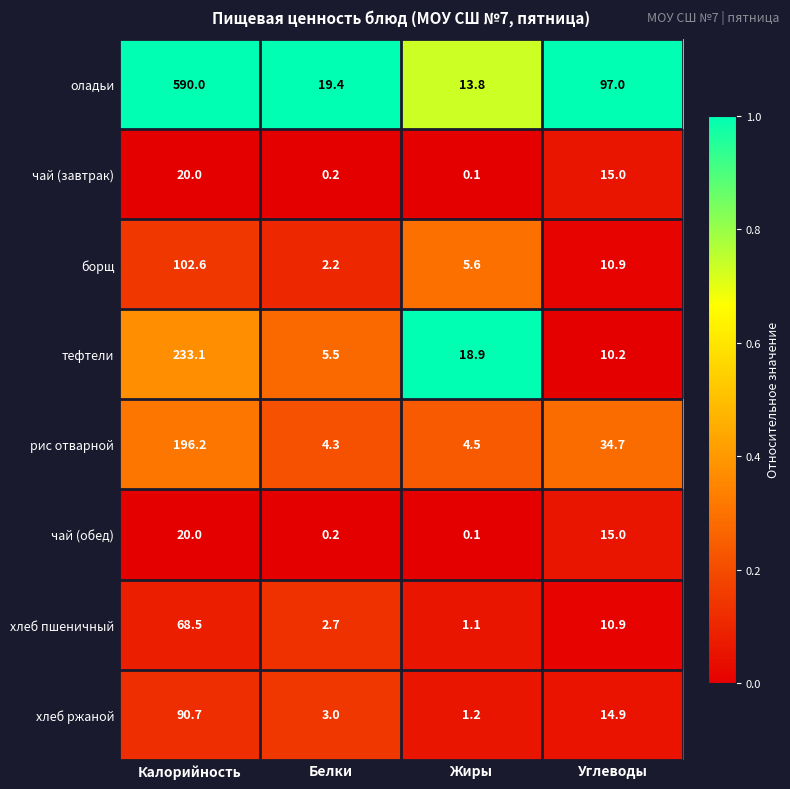

Rank the categories by рис отварной value from lowest to highest.

Белки, Жиры, Углеводы, Калорийность